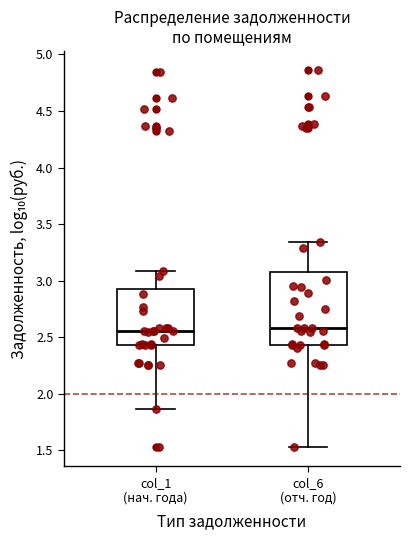

Reading left to right, read every box against the y-axis: the position of its median line, the range the box covers, and the ends of its whiskers. The values are not printed on the chart, so give them approximately, as read against the axis.

col_1 (нач. года): median 2.55, box 2.45 to 2.90, whiskers 1.85 to 3.10
col_6 (отч. год): median 2.60, box 2.45 to 3.05, whiskers 1.55 to 3.35